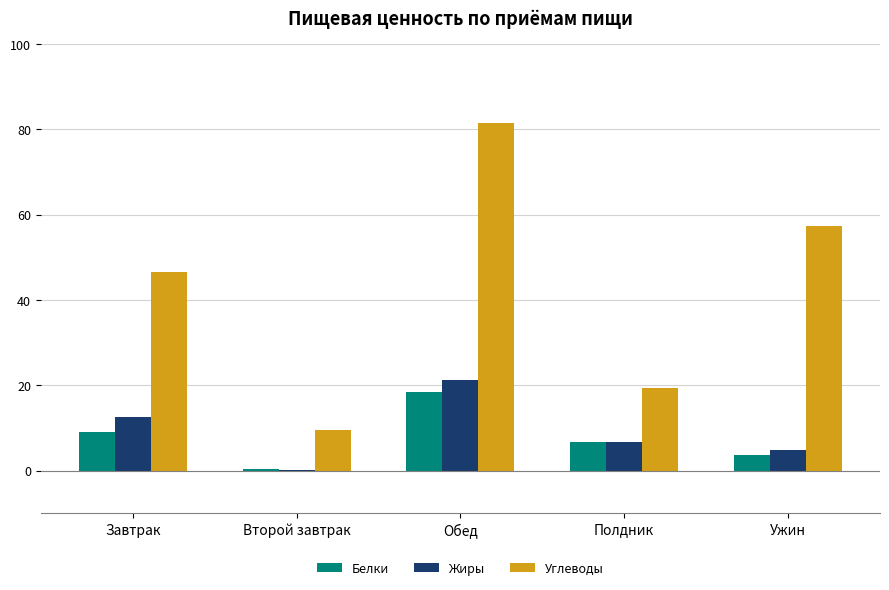

What is the maximum value for Углеводы?

81.5